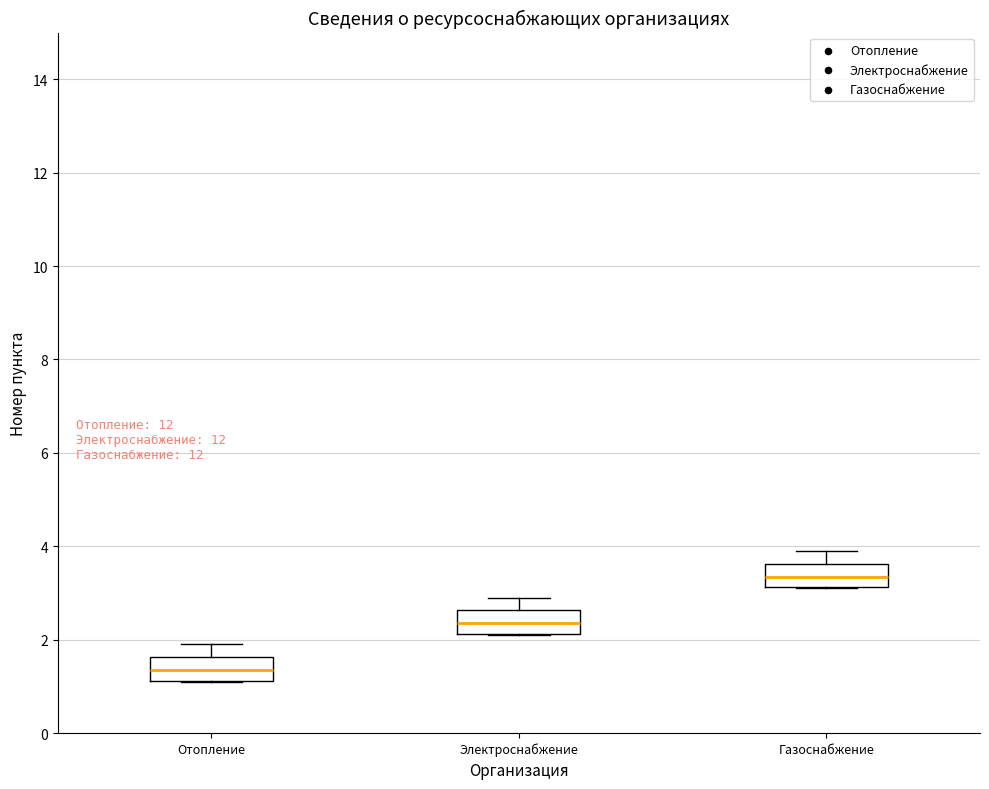

Reading left to right, transcribe this box plot: for each box, give where its median line is, the range the box spans, and where its two whiskers end, as read against the y-axis. The values are not printed on the chart, so give them approximately, as read against the axis.

Отопление: median 1.4, box 1.2 to 1.6, whiskers 1.2 to 2.0
Электроснабжение: median 2.4, box 2.2 to 2.6, whiskers 2.2 to 3.0
Газоснабжение: median 3.4, box 3.2 to 3.6, whiskers 3.2 to 4.0